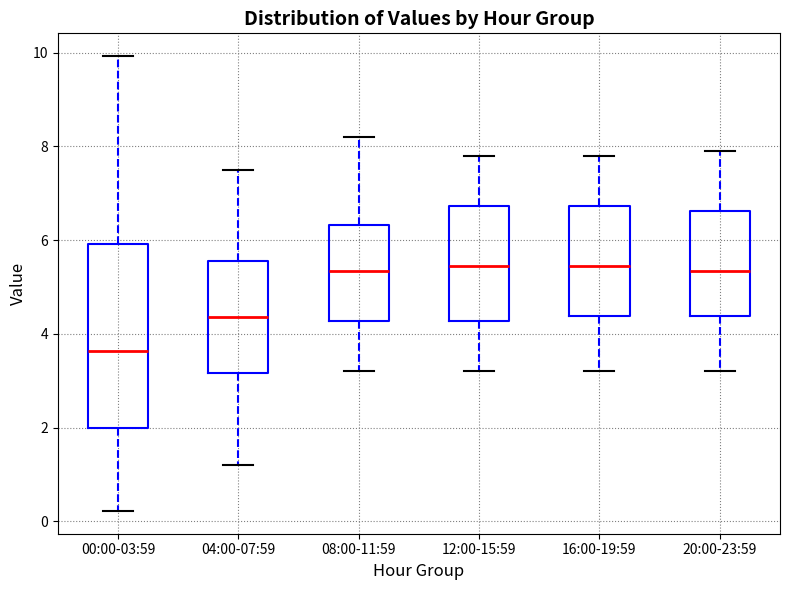

Reading left to right, read every box against the y-axis: the position of its median line, the range the box covers, and the ends of its whiskers. The values are not printed on the chart, so give them approximately, as read against the axis.

00:00-03:59: median 3.6, box 2.0 to 6.0, whiskers 0.2 to 10.0
04:00-07:59: median 4.4, box 3.2 to 5.6, whiskers 1.2 to 7.6
08:00-11:59: median 5.4, box 4.2 to 6.4, whiskers 3.2 to 8.2
12:00-15:59: median 5.4, box 4.2 to 6.8, whiskers 3.2 to 7.8
16:00-19:59: median 5.4, box 4.4 to 6.8, whiskers 3.2 to 7.8
20:00-23:59: median 5.4, box 4.4 to 6.6, whiskers 3.2 to 8.0